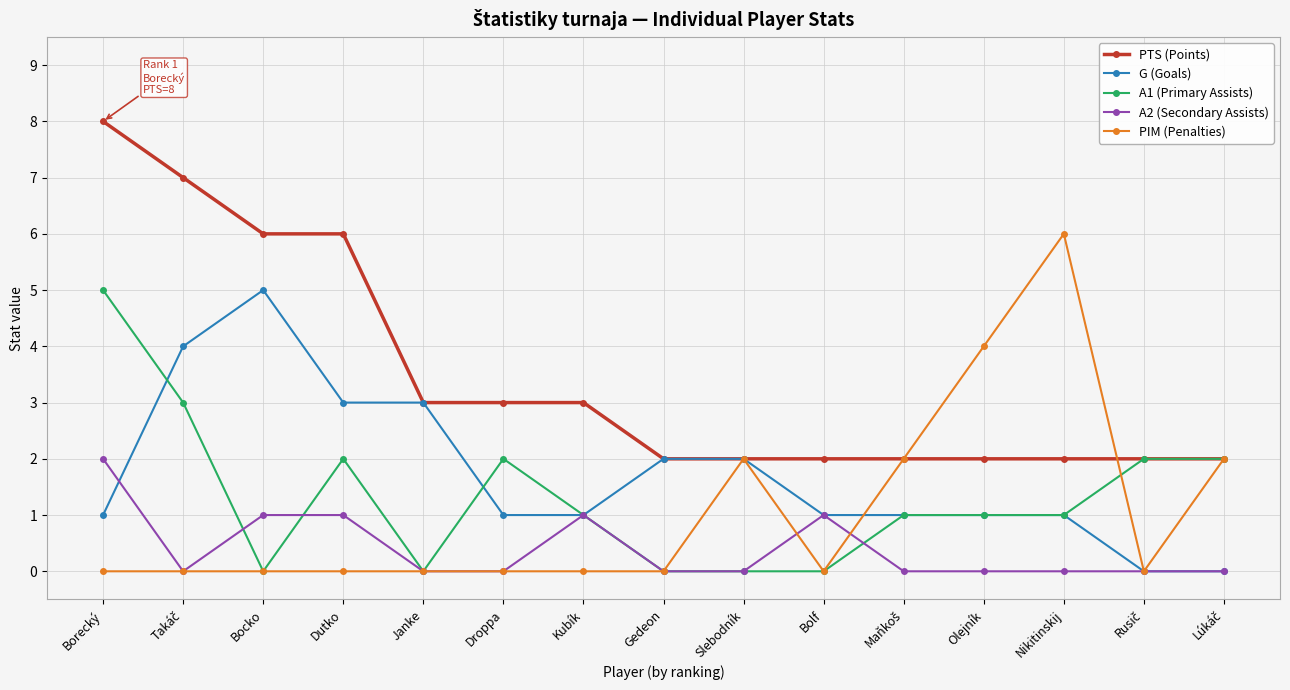

What is the label of the 8th point from the right?

Gedeon